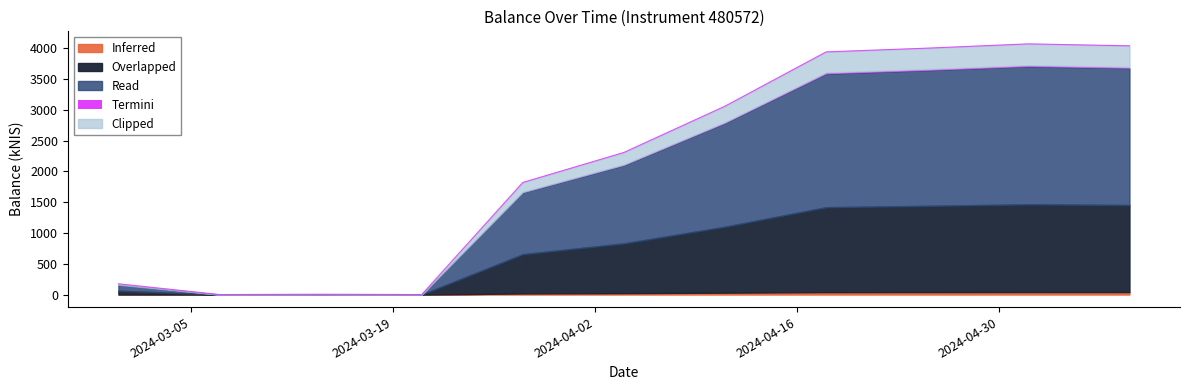

Count the number of values greater than 2307.

6